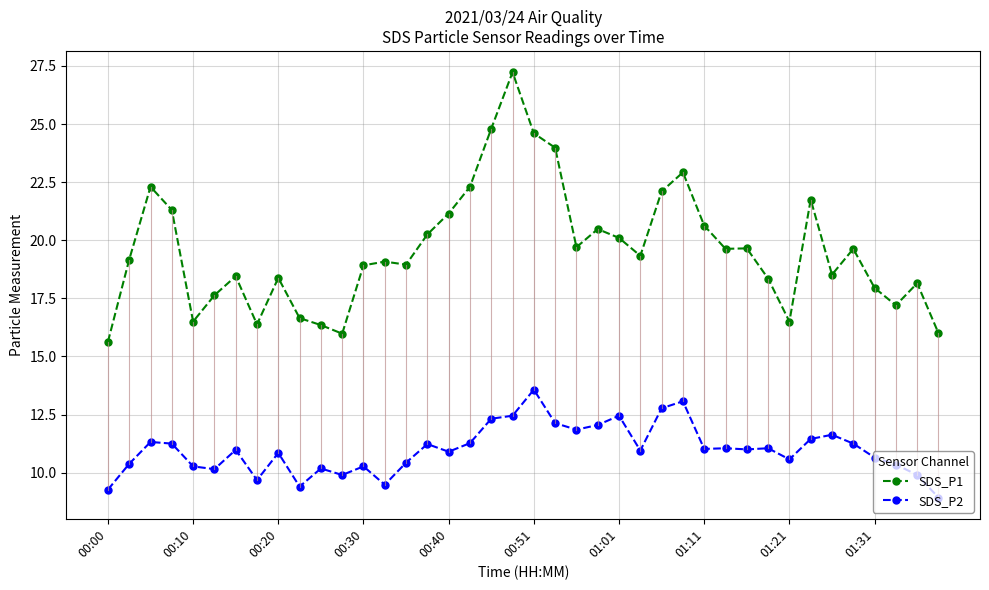

True or false: SDS_P1 and SDS_P2 intersect in this chart.

False